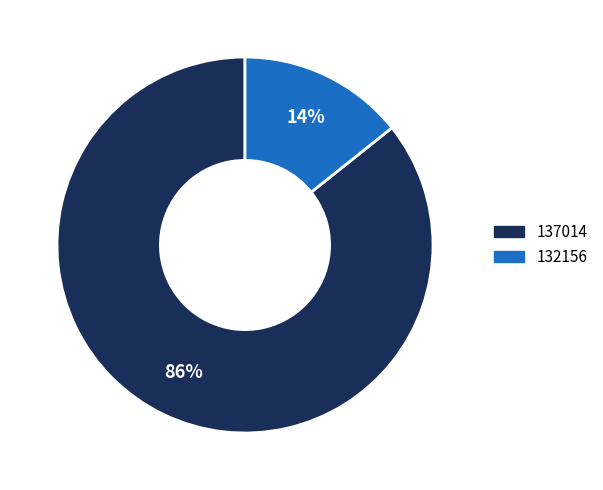

Is the sum of 132156 and 137014 greater than half?

Yes